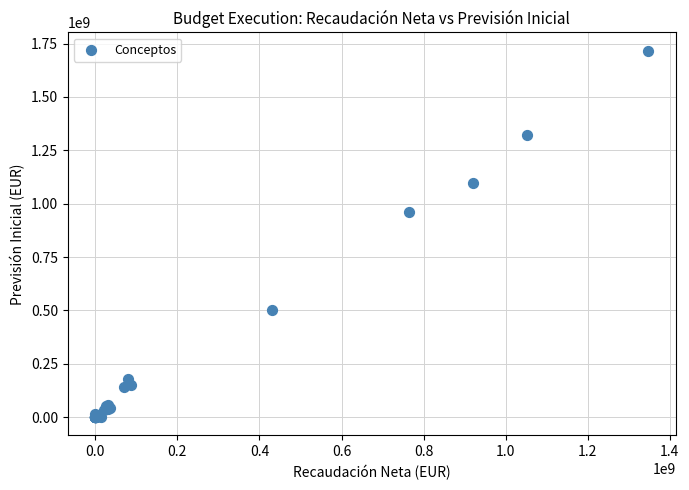

What Y value in the scatter plot is closest to 858328191?

962241000.0